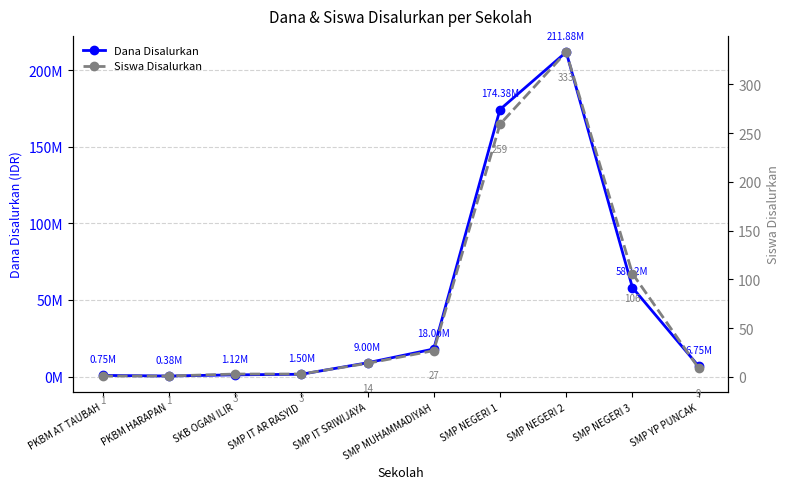

True or false: Siswa Disalurkan and Dana Disalurkan cross at least once.

False